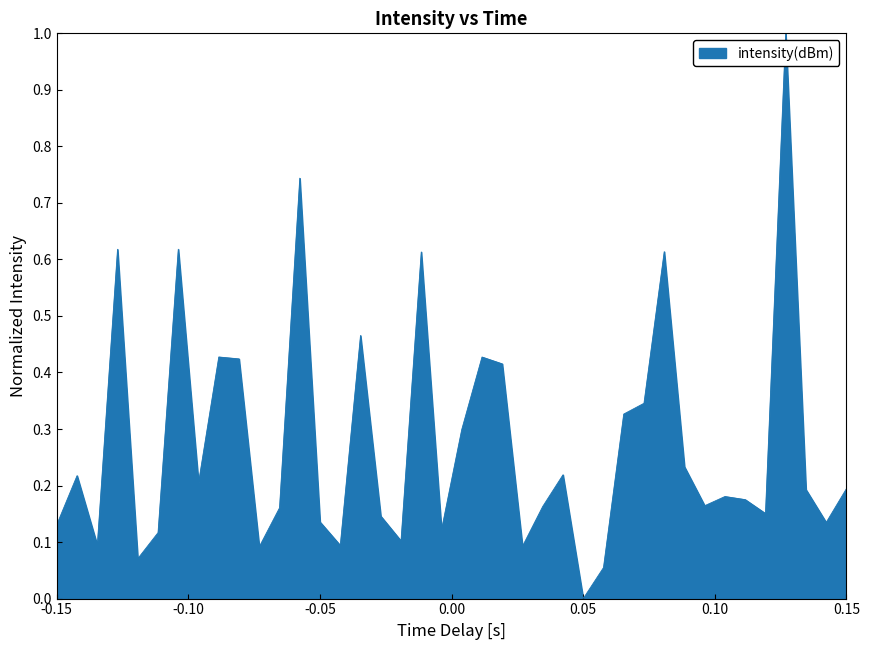

What is the difference between the maximum and minimum values?

1.0